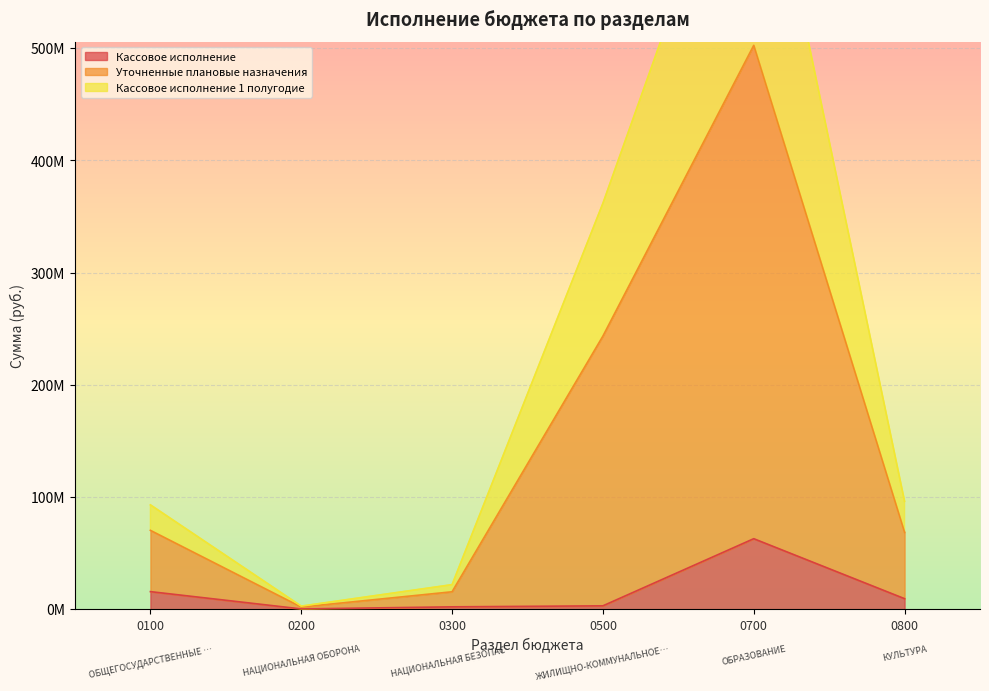

True or false: Уточненные плановые назначения and Кассовое исполнение 1 полугодие cross at least once.

False